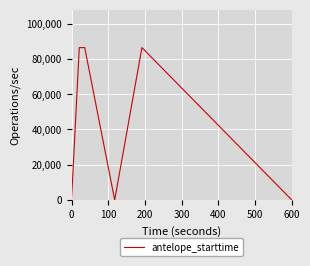

What is the average value?

43200.0